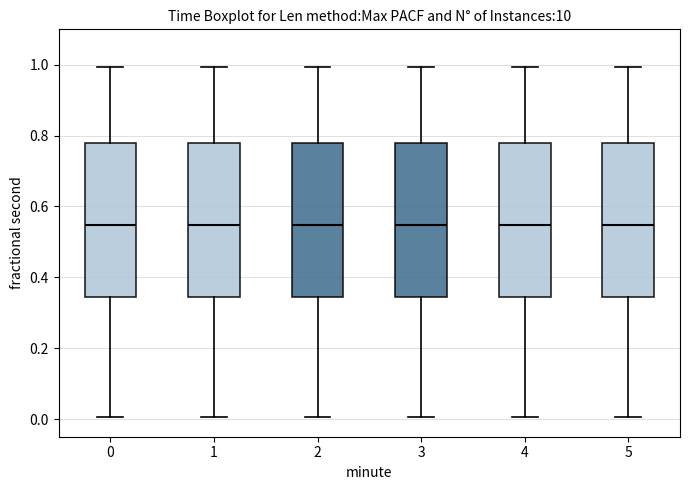

Reading left to right, transcribe this box plot: for each box, give where its median line is, the range the box spans, and where its two whiskers end, as read against the y-axis. The values are not printed on the chart, so give them approximately, as read against the axis.

0: median 0.54, box 0.34 to 0.78, whiskers 0.00 to 1.00
1: median 0.54, box 0.34 to 0.78, whiskers 0.00 to 1.00
2: median 0.54, box 0.34 to 0.78, whiskers 0.00 to 1.00
3: median 0.54, box 0.34 to 0.78, whiskers 0.00 to 1.00
4: median 0.54, box 0.34 to 0.78, whiskers 0.00 to 1.00
5: median 0.54, box 0.34 to 0.78, whiskers 0.00 to 1.00